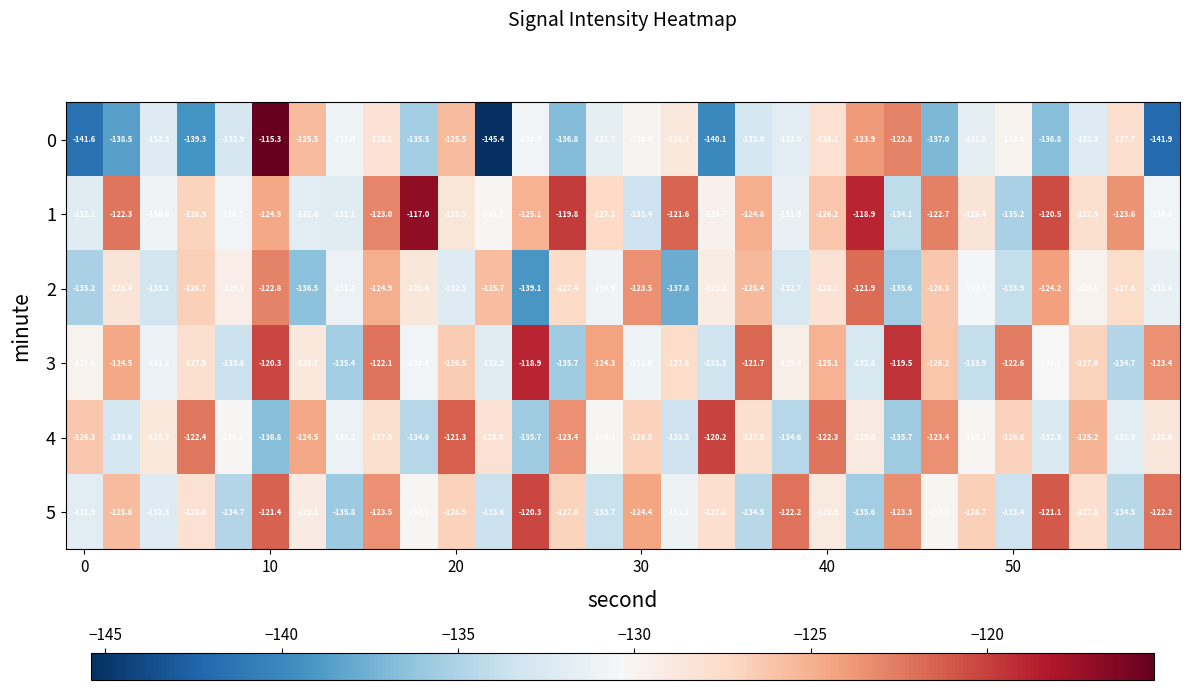

What is the sum of all 5 values?

-3857.5